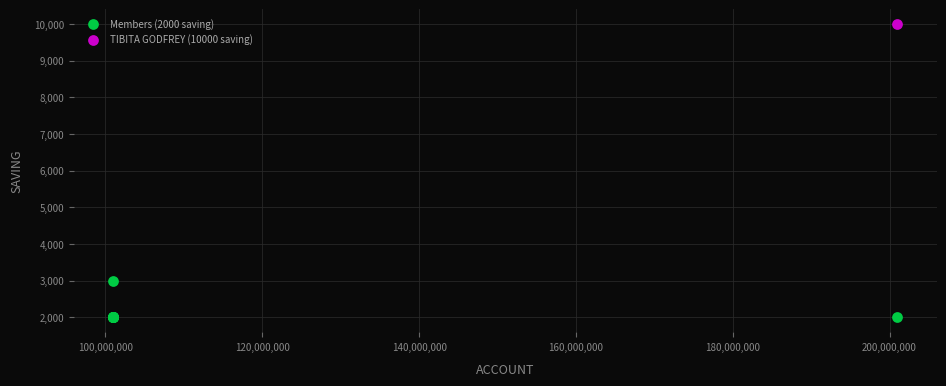

What are all the series names shown in the legend?

Members (2000 saving), TIBITA GODFREY (10000 saving)